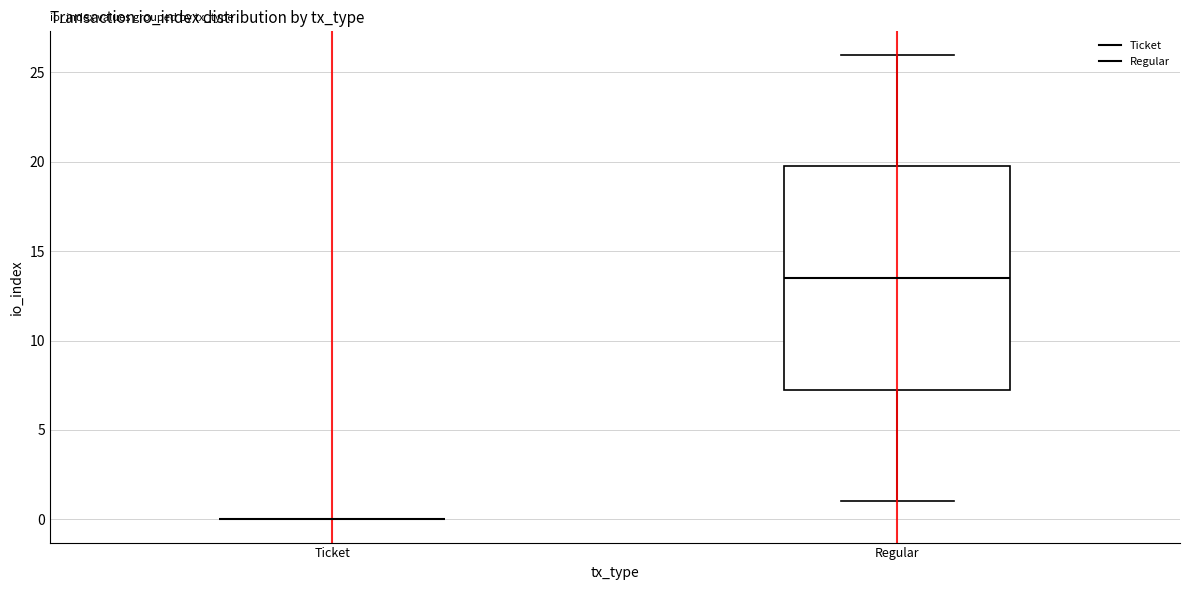

Reading left to right, transcribe this box plot: for each box, give where its median line is, the range the box spans, and where its two whiskers end, as read against the y-axis. The values are not printed on the chart, so give them approximately, as read against the axis.

Ticket: box collapsed to a line at 0.0, whiskers 0.0 to 0.0
Regular: median 13.5, box 7.5 to 20.0, whiskers 1.0 to 26.0